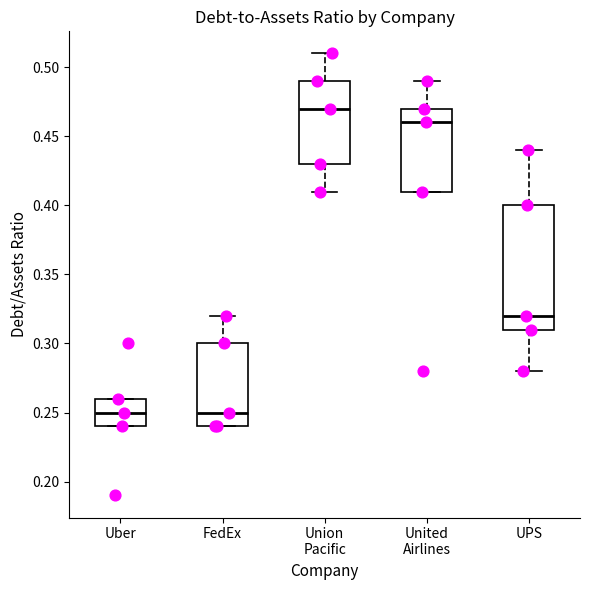

Which box is the tallest, from its lower edge to its upper edge?

UPS